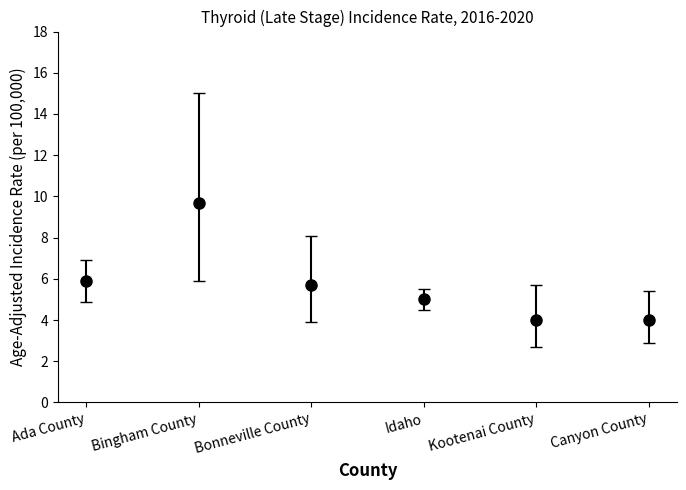

The chart shows a value of 3.1 at Idaho. True or false?

False